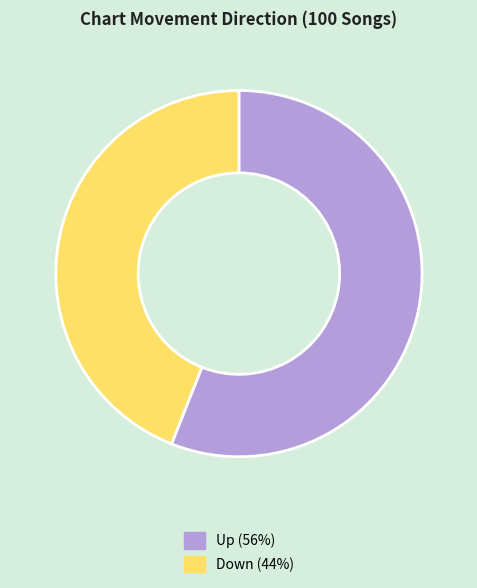

Does any single category account for the majority?

Yes